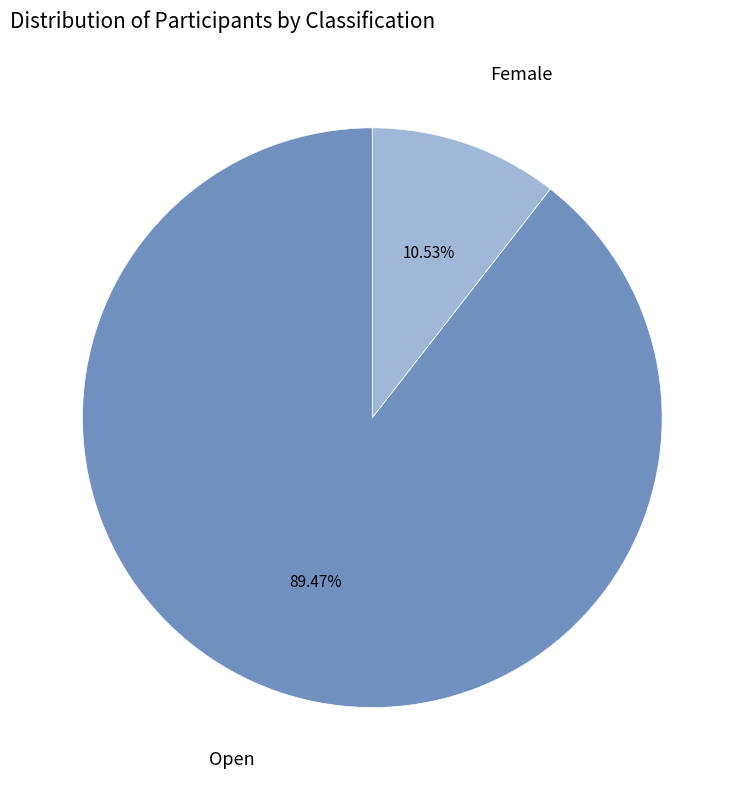

Is there a majority slice in this chart?

Yes